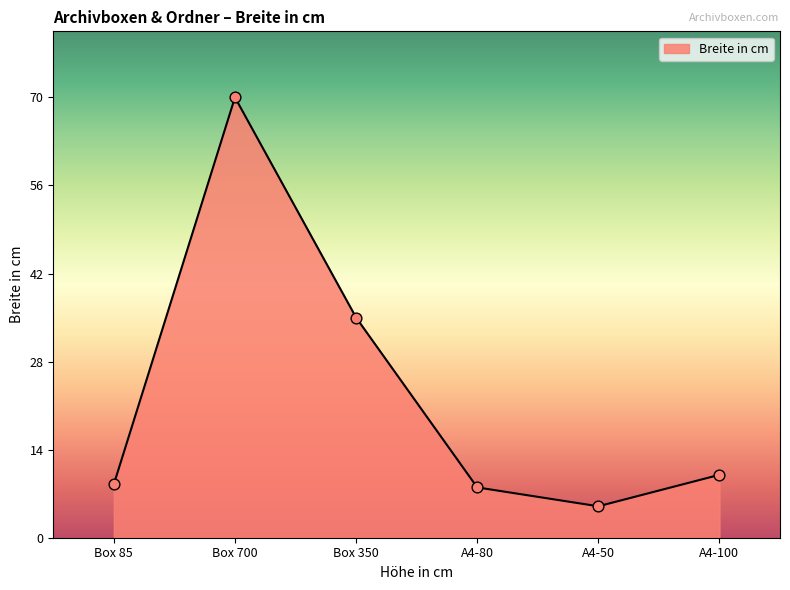

Approximately how many times larger is the value at A4-50 compared to Box 700?

0.1